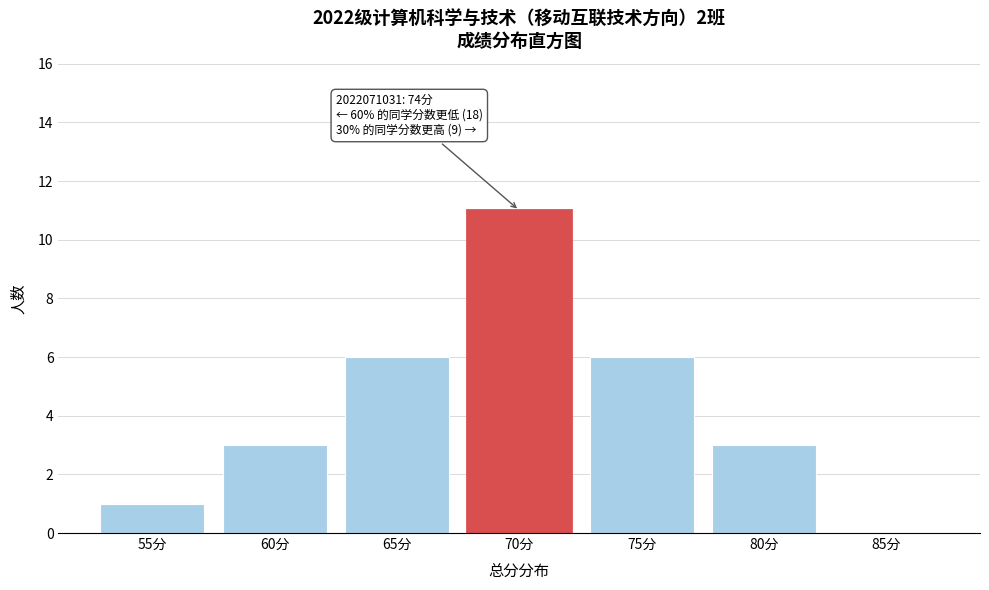

Reading left to right, list all the values displayed in this chart.

55分=1	60分=3	65分=6	70分=11	75分=6	80分=3	85分=0